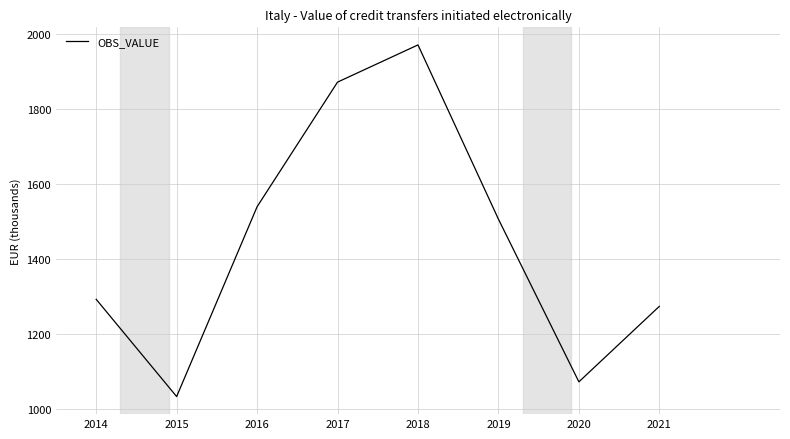

Count the number of categories in the chart.

8